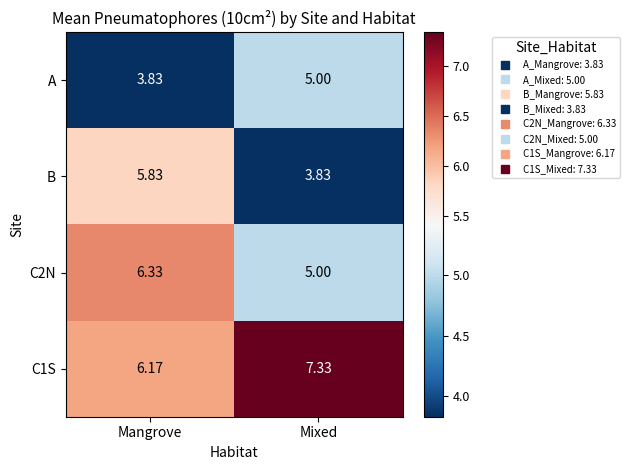

What is the spread (max minus min) of values at Mixed?

3.5